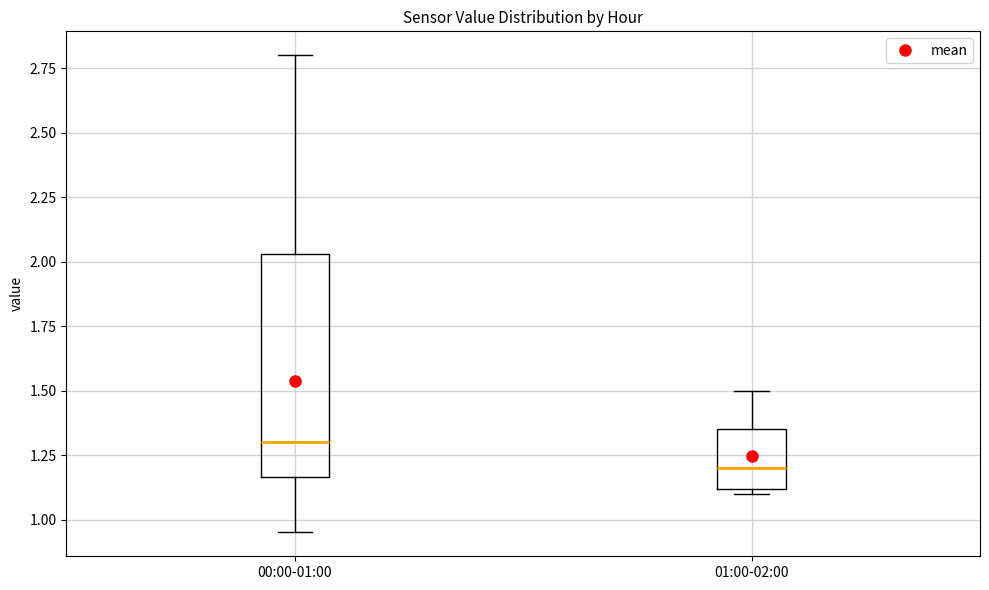

Reading left to right, read every box against the y-axis: the position of its median line, the range the box covers, and the ends of its whiskers. The values are not printed on the chart, so give them approximately, as read against the axis.

00:00-01:00: median 1.30, box 1.15 to 2.05, whiskers 0.95 to 2.80
01:00-02:00: median 1.20, box 1.10 to 1.35, whiskers 1.10 (just below the box's lower edge) to 1.50